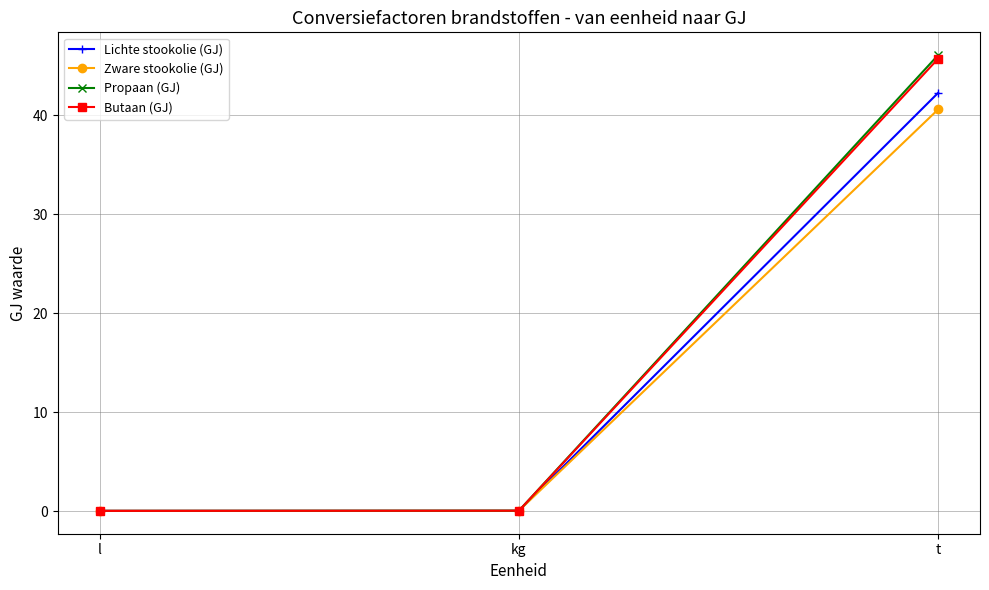

Which series changed the most between kg and t?

Propaan (GJ)